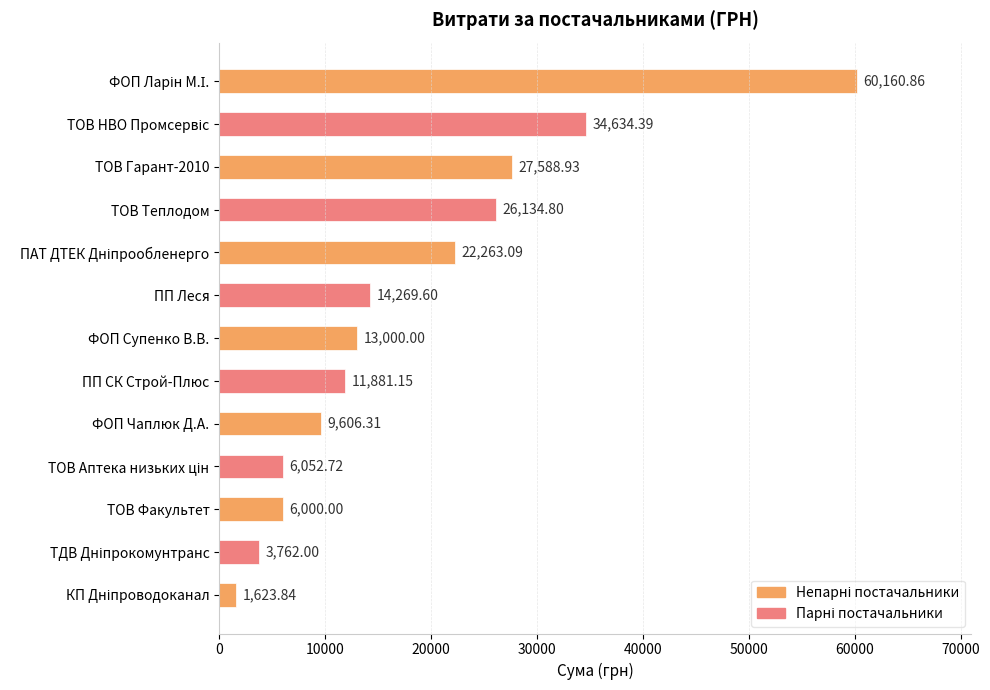

Which has a higher value, ФОП Чаплюк Д.А. or ТОВ Теплодом?

ТОВ Теплодом